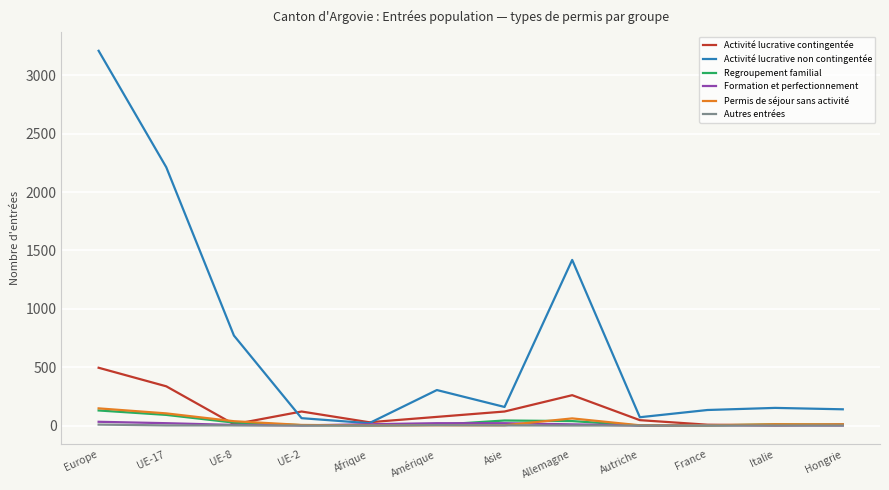

Which series has the largest total across all categories?

Activité lucrative non contingentée